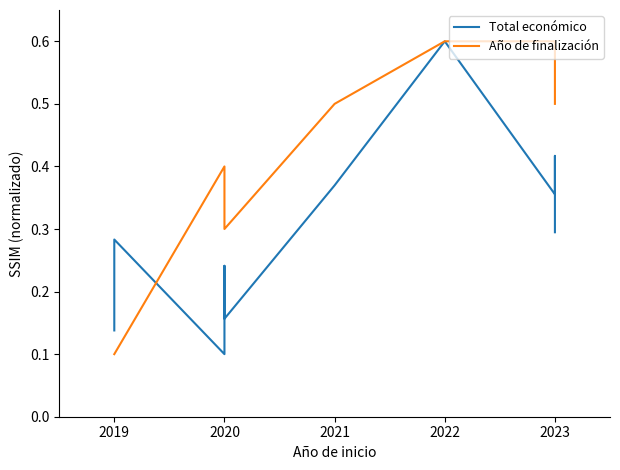

The Total económico series shows 0.4 at 2023. True or false?

False